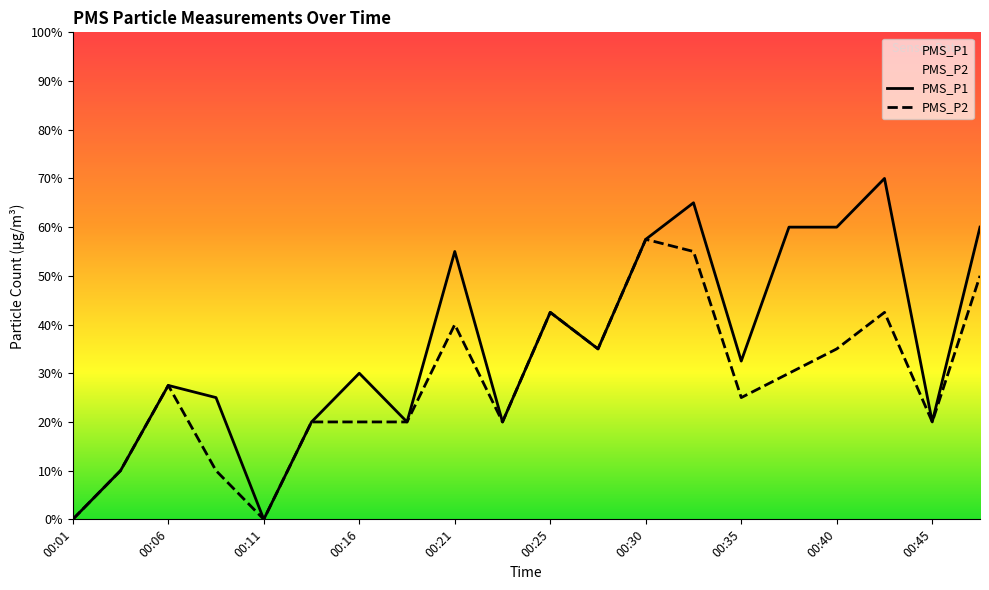

How many lines are shown in the chart?

2